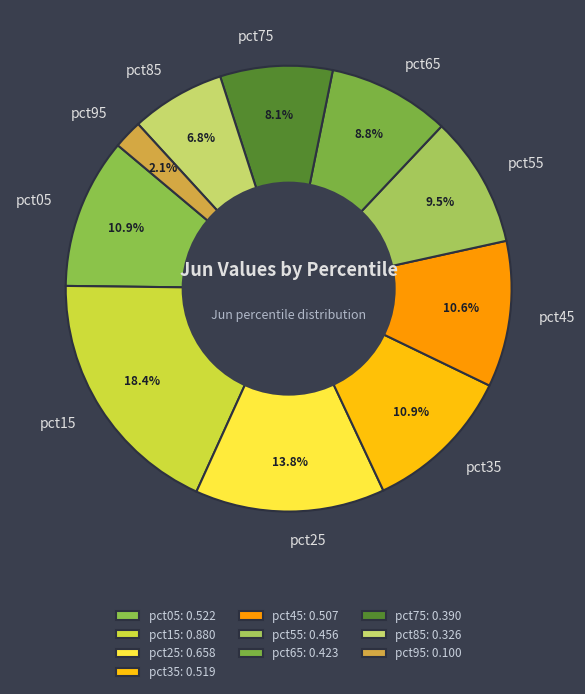

Do pct95 and pct65 together represent more than half of the pie?

No